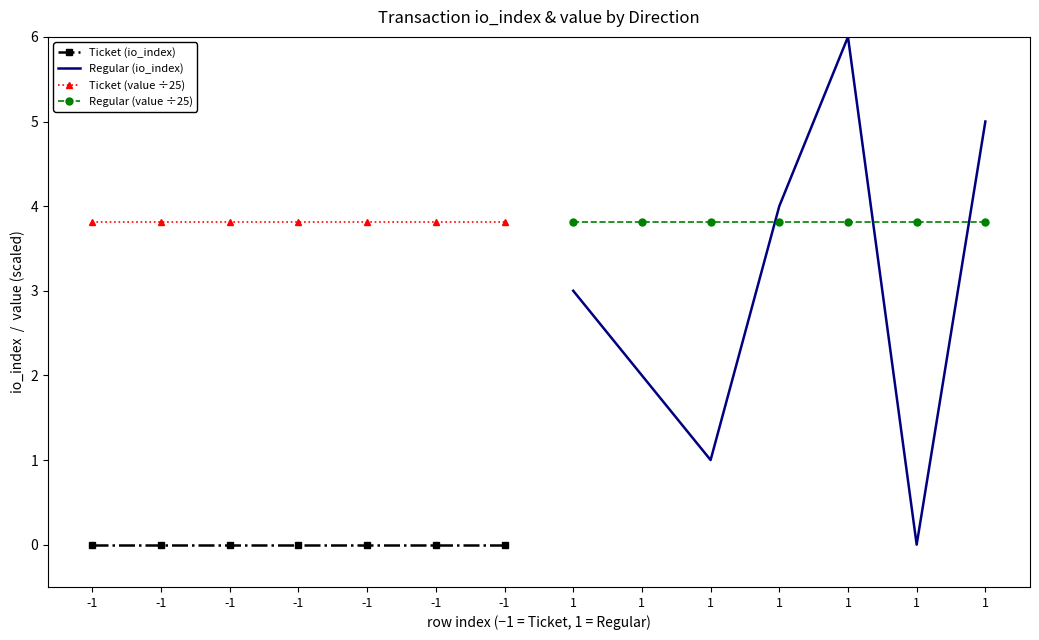

True or false: Ticket (io_index) has a value of 0.0 at -1.

True